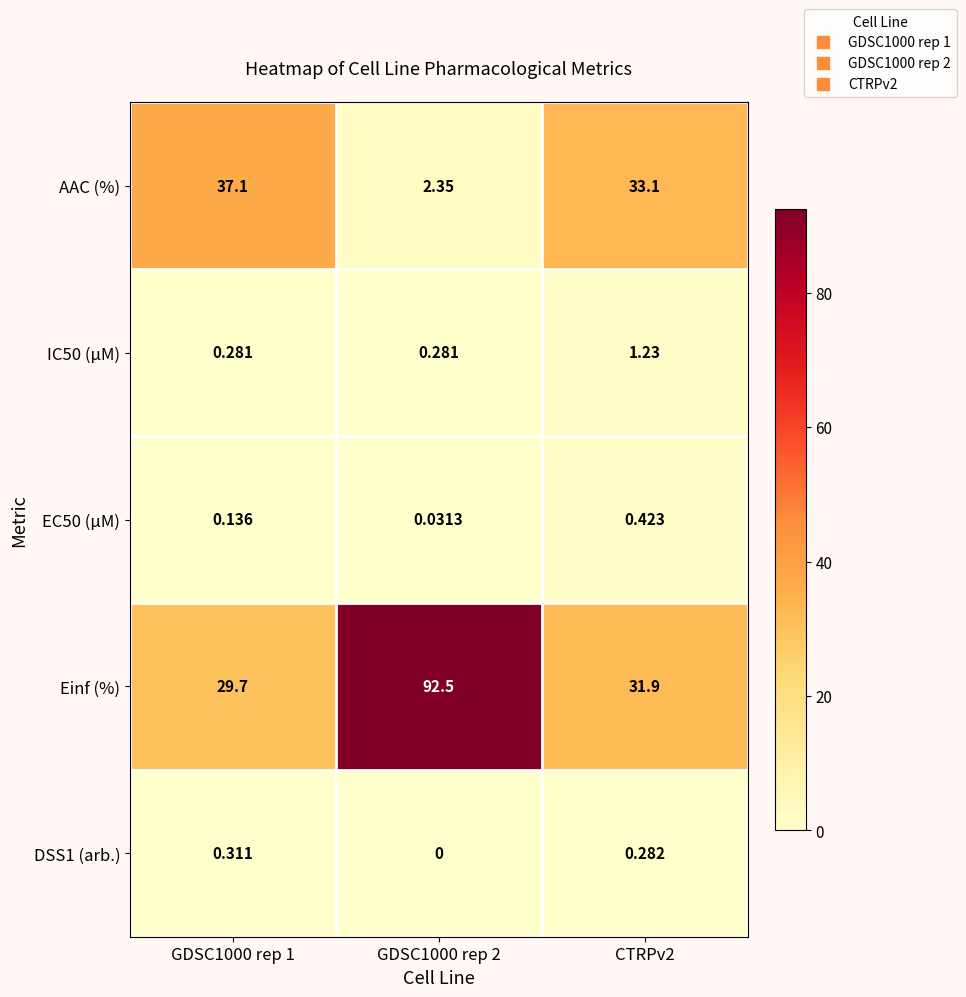

Which series has the widest spread of values?

Einf (%)